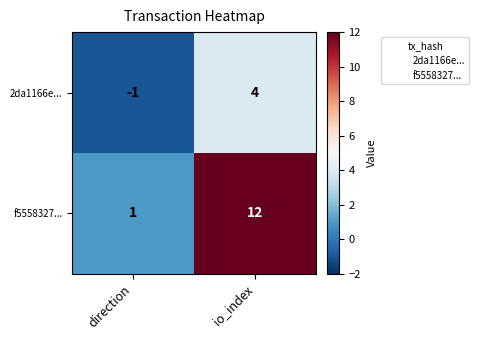

True or false: 2da1166e... has a value of -2 at direction.

False